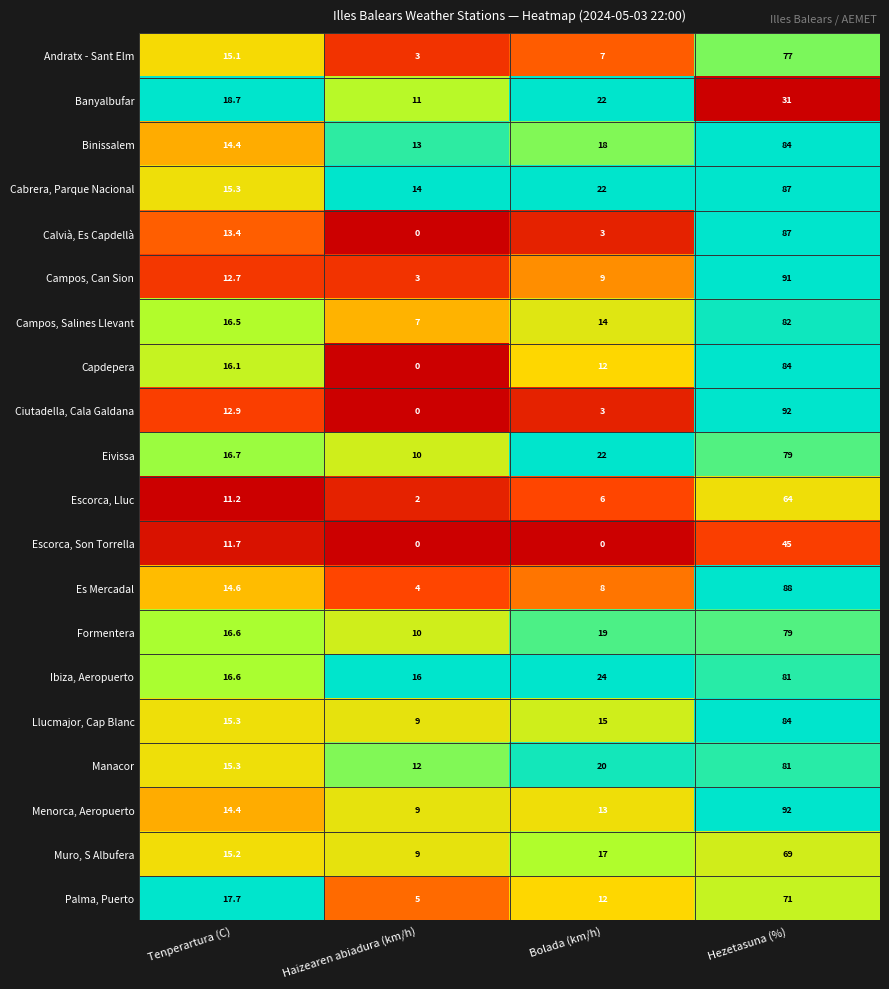

What is the approximate value of Es Mercadal at Haizearen abiadura (km/h)?

4.0